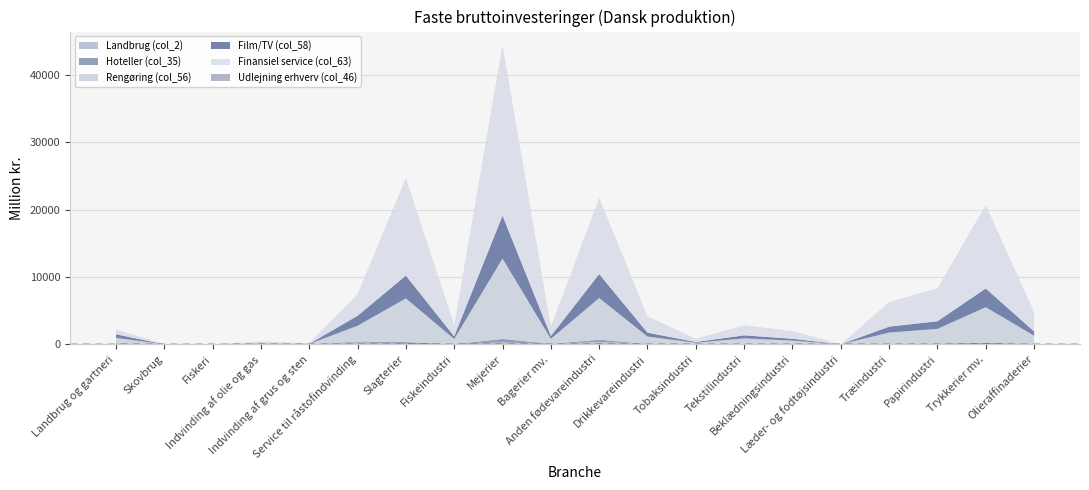

Reading right to left, list all the values displayed in this chart.

Landbrug (col_2): 0.0	14.0	20.6	26.7	0.2	8.7	46.8	5.8	13.5	384.1	42.0	295.9	9.4	70.5	280.9	0.8	0.0	0.0	1.1	134.4
Hoteller (col_35): 48.1	218.4	88.5	69.0	0.1	21.9	39.0	9.6	45.1	305.1	35.9	512.9	31.0	264.1	138.2	2.0	4.3	0.0	0.4	52.8
Rengøring (col_56): 1237.3	5283.2	2187.5	1661.0	0.9	525.9	801.6	221.0	1101.8	6190.4	741.7	11920.1	756.5	6490.3	2343.1	49.2	111.4	0.0	6.5	778.5
Film/TV (col_58): 630.8	2781.7	1136.5	874.3	0.6	277.0	456.8	118.6	575.6	3551.1	421.4	6381.5	395.4	3381.4	1483.6	25.9	56.8	0.0	4.5	535.2
Finansiel service (col_63): 2829.8	12206.6	4843.5	3592.4	0.9	1135.9	1472.4	460.7	2415.6	11192.5	1372.1	24976.6	1657.2	14298.7	3190.2	106.7	254.9	0.0	6.2	742.4
Udlejning erhverv (col_46): 14.1	67.8	23.5	17.1	0.0	5.4	6.0	2.1	11.6	45.1	5.7	116.0	8.0	69.1	8.1	0.5	1.3	0.0	0.0	0.0